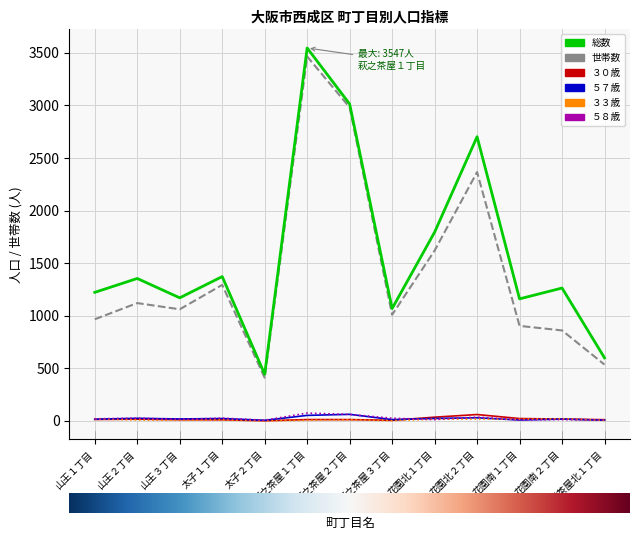

Is this an area chart (filled region under the line)?

No